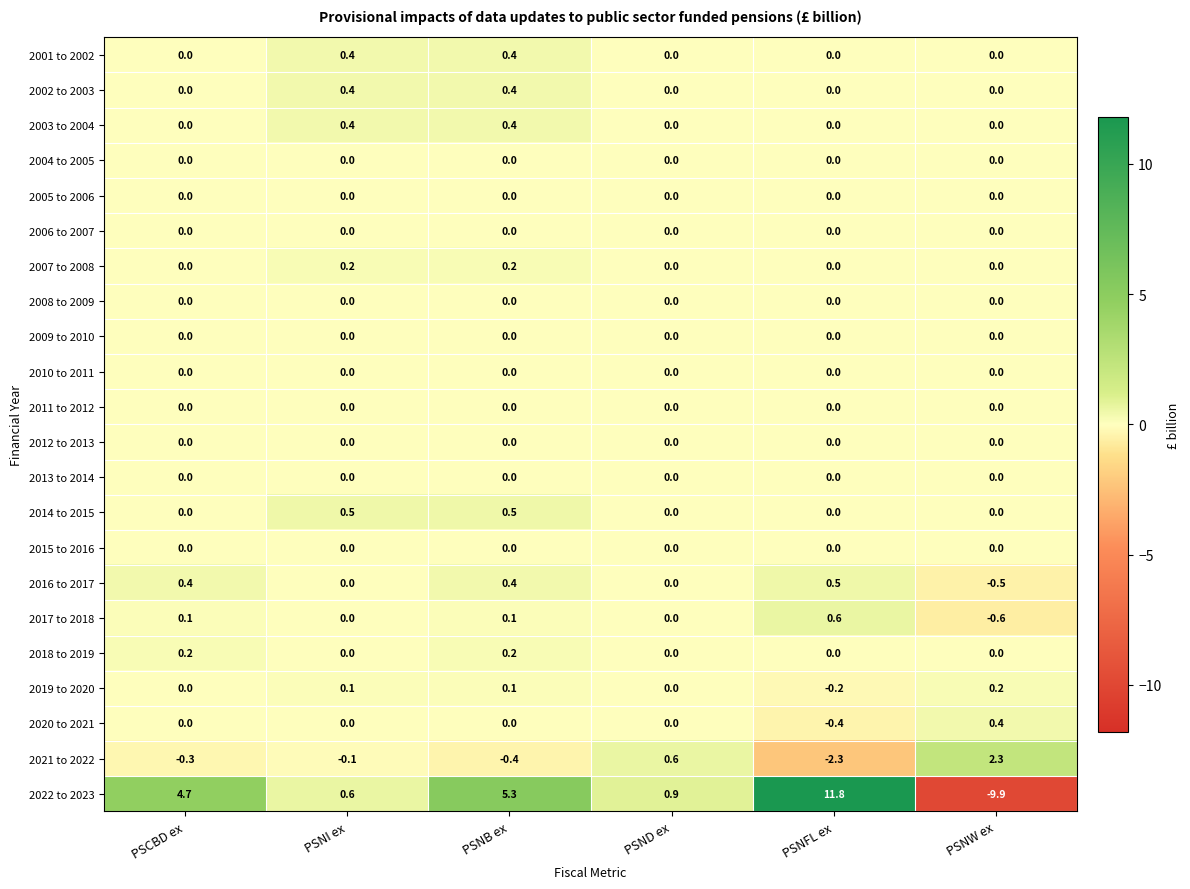

At which label does 2021 to 2022 first exceed 0?

PSND ex